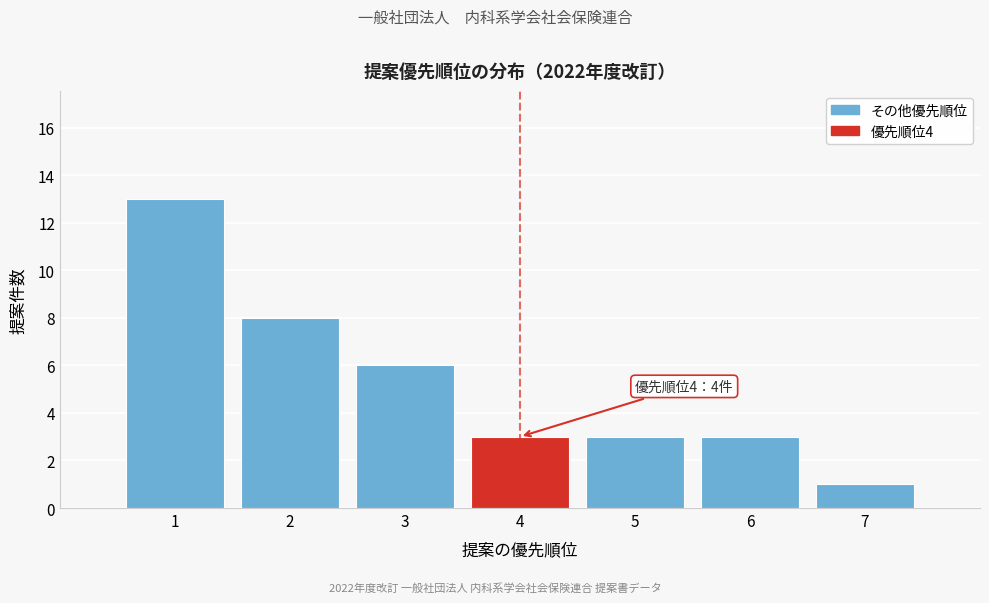

Which range on the x-axis has the tallest bar?

0.5 to 1.5